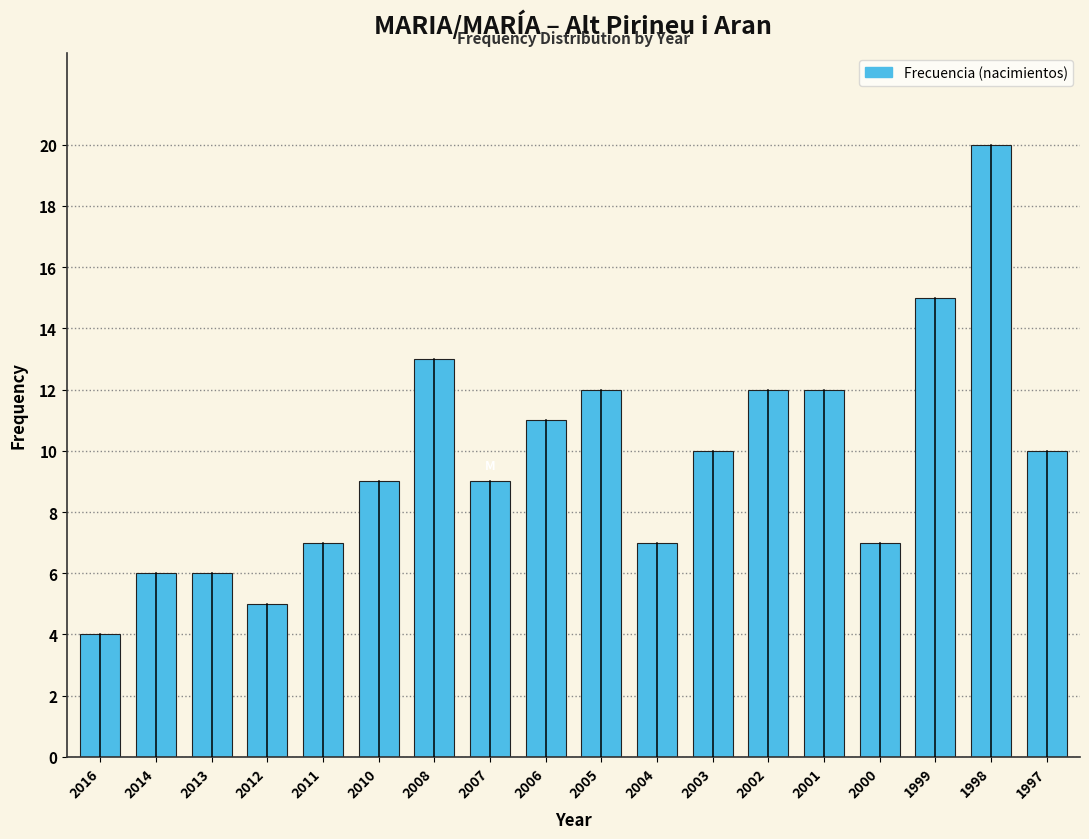

Reading right to left, what are all the values shown in this chart?

10	20	15	7	12	12	10	7	12	11	9	13	9	7	5	6	6	4